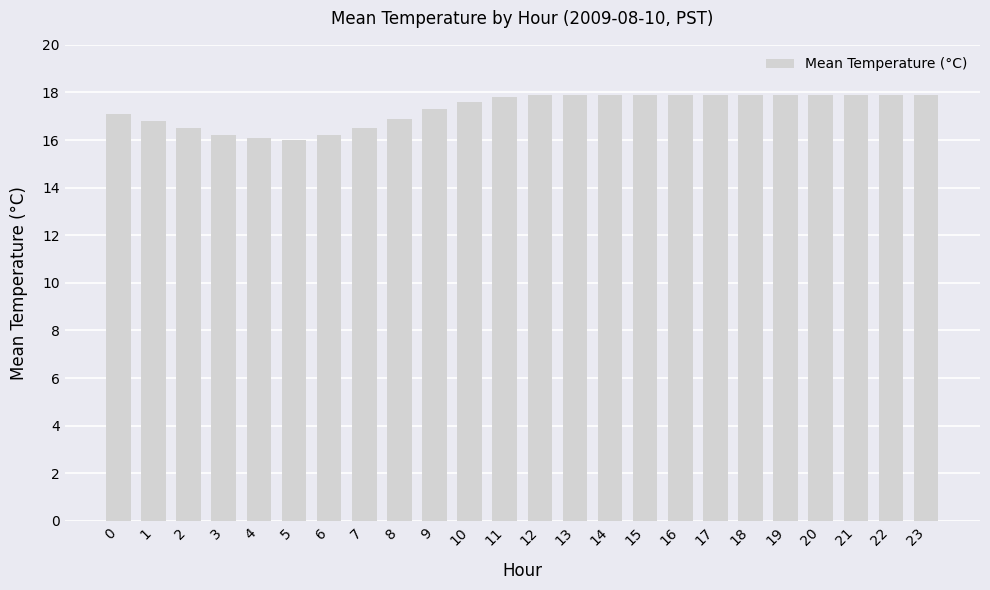

What is the change in value from 2 to 15?

+1.4